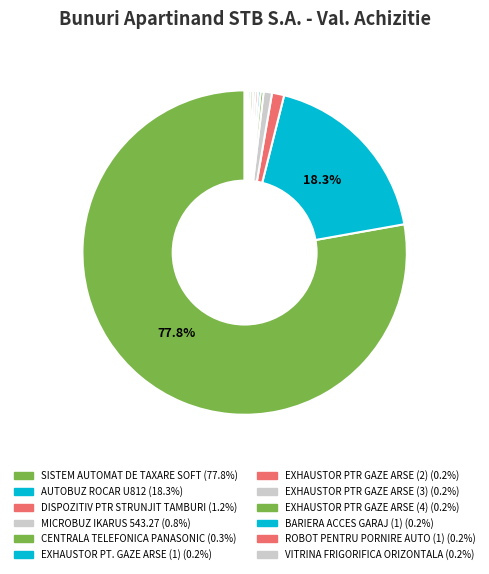

What is the total percentage of EXHAUSTOR PT. GAZE ARSE (1) and SISTEM AUTOMAT DE TAXARE SOFT?

78.0%